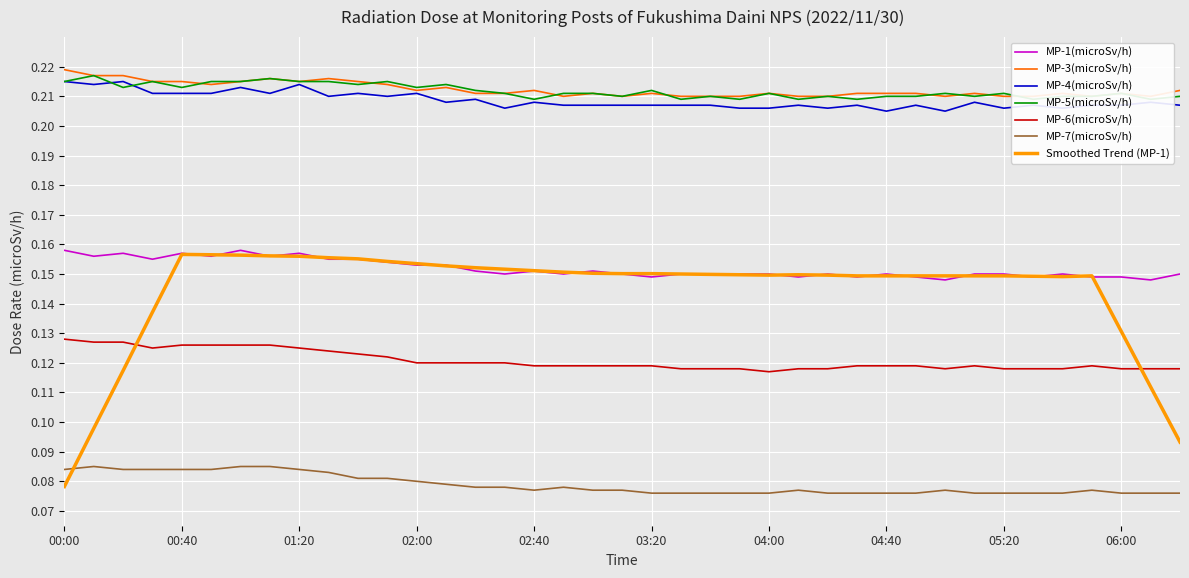

Is the value of MP-3(microSv/h) at 03:20 greater than the value of MP-7(microSv/h) at 04:10?

Yes